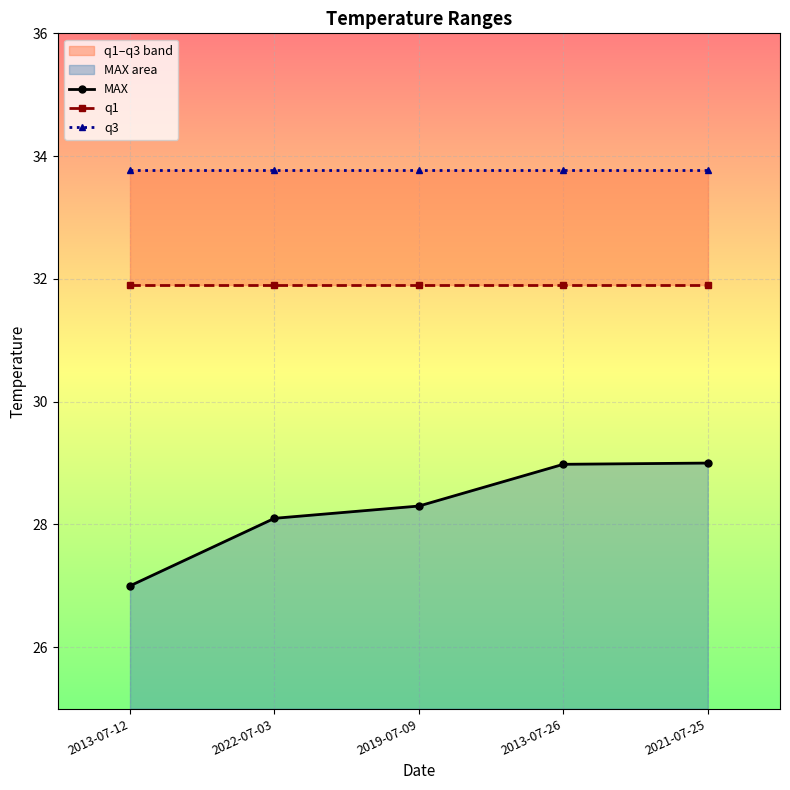

What is the total value across all series at 2019-07-09?

94.0